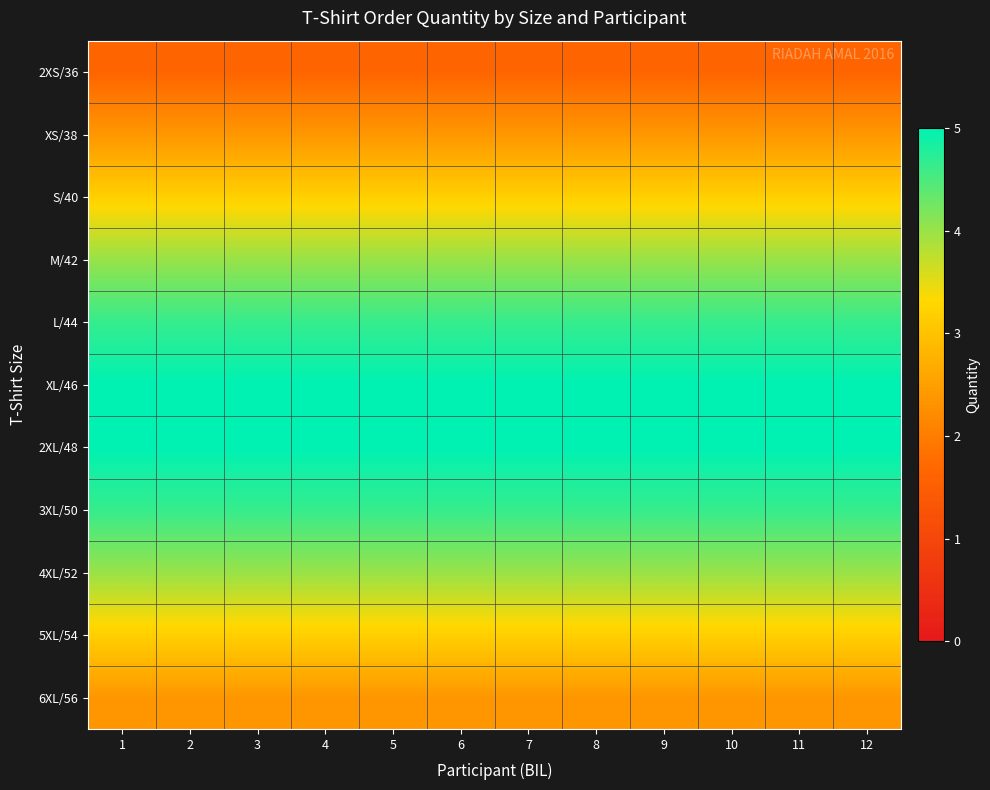

How many data points does each series have?

12